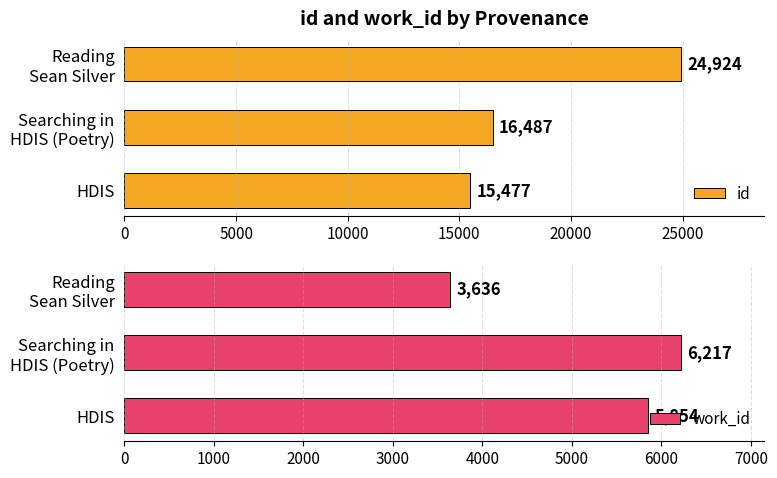

What are all the series names shown in the legend?

id, work_id